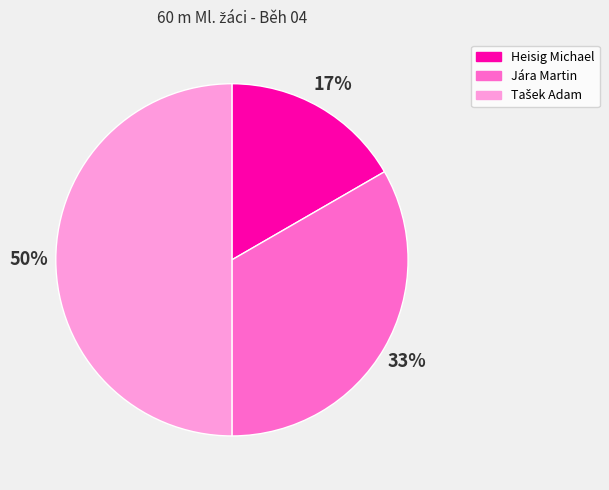

The Heisig Michael slice represents 17% of the pie. True or false?

True